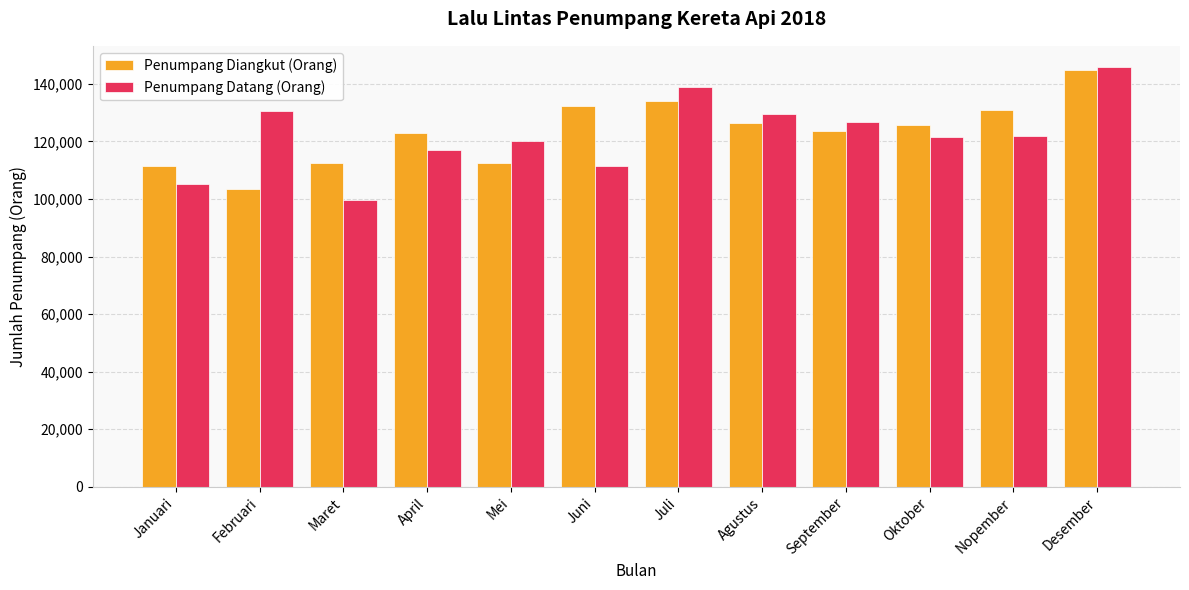

How many values in the Penumpang Datang (Orang) series are below 121997?

6